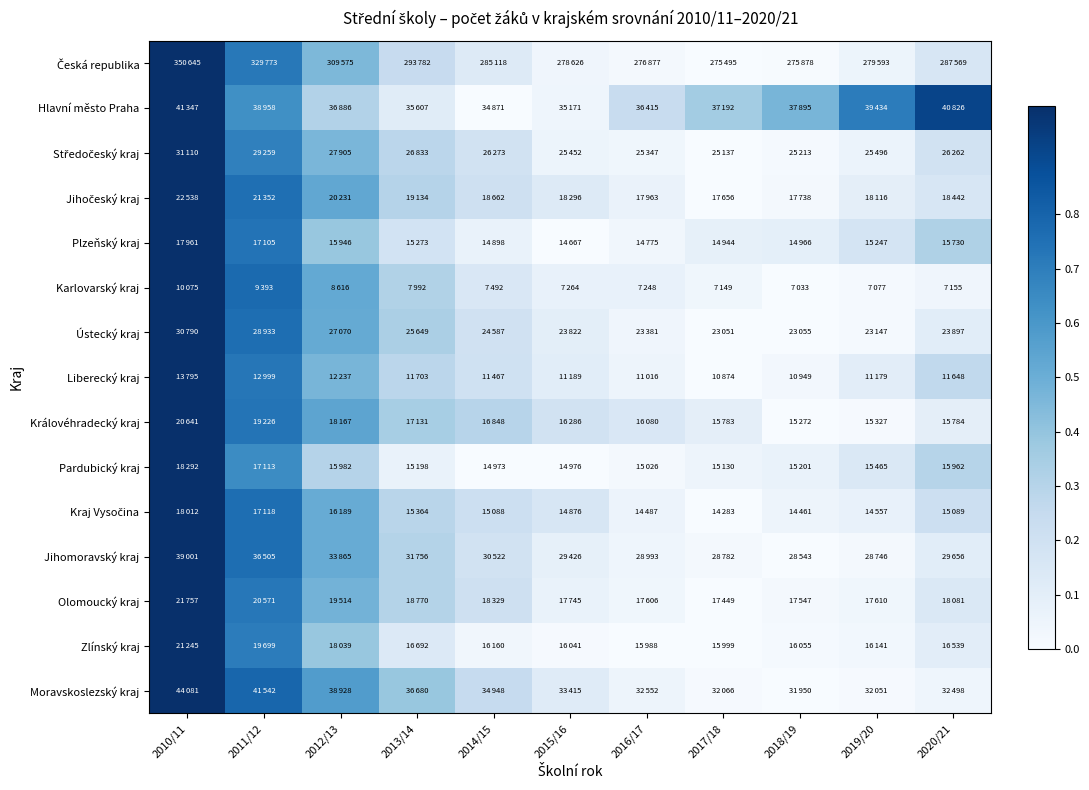

Between 2017/18 and 2010/11, which is larger?

2010/11